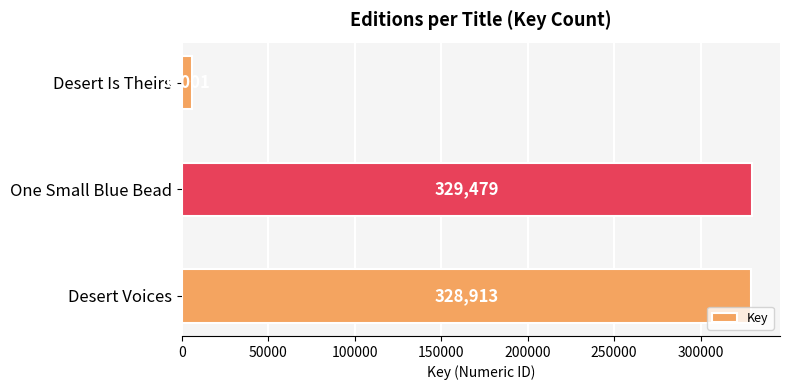

What is the sum of all values?

664393